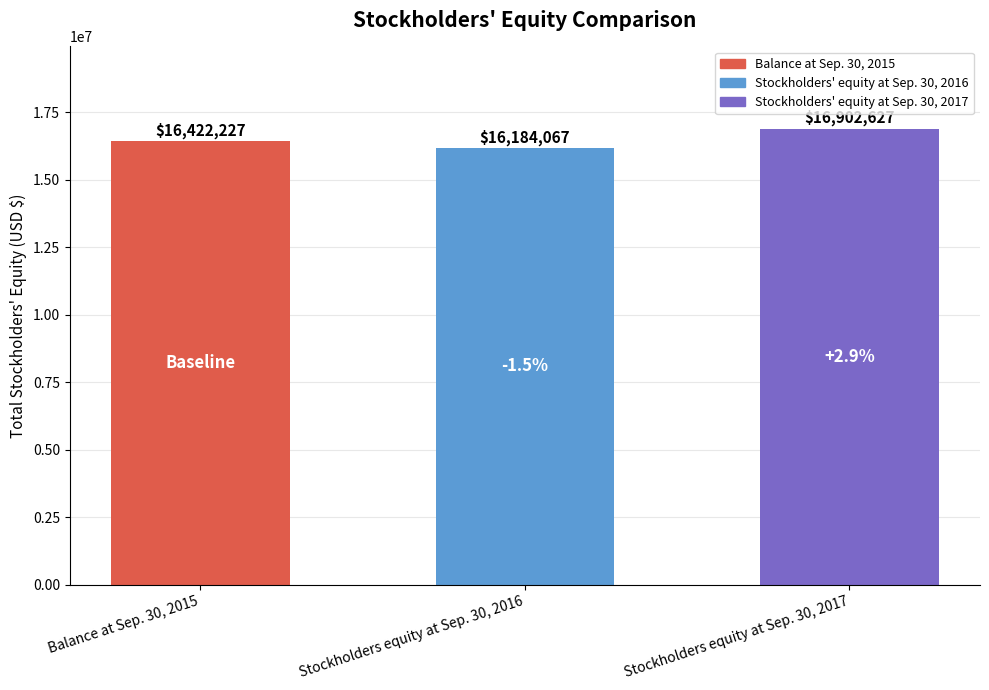

Between Stockholders equity at Sep. 30, 2017 and Stockholders equity at Sep. 30, 2016, which is larger?

Stockholders equity at Sep. 30, 2017